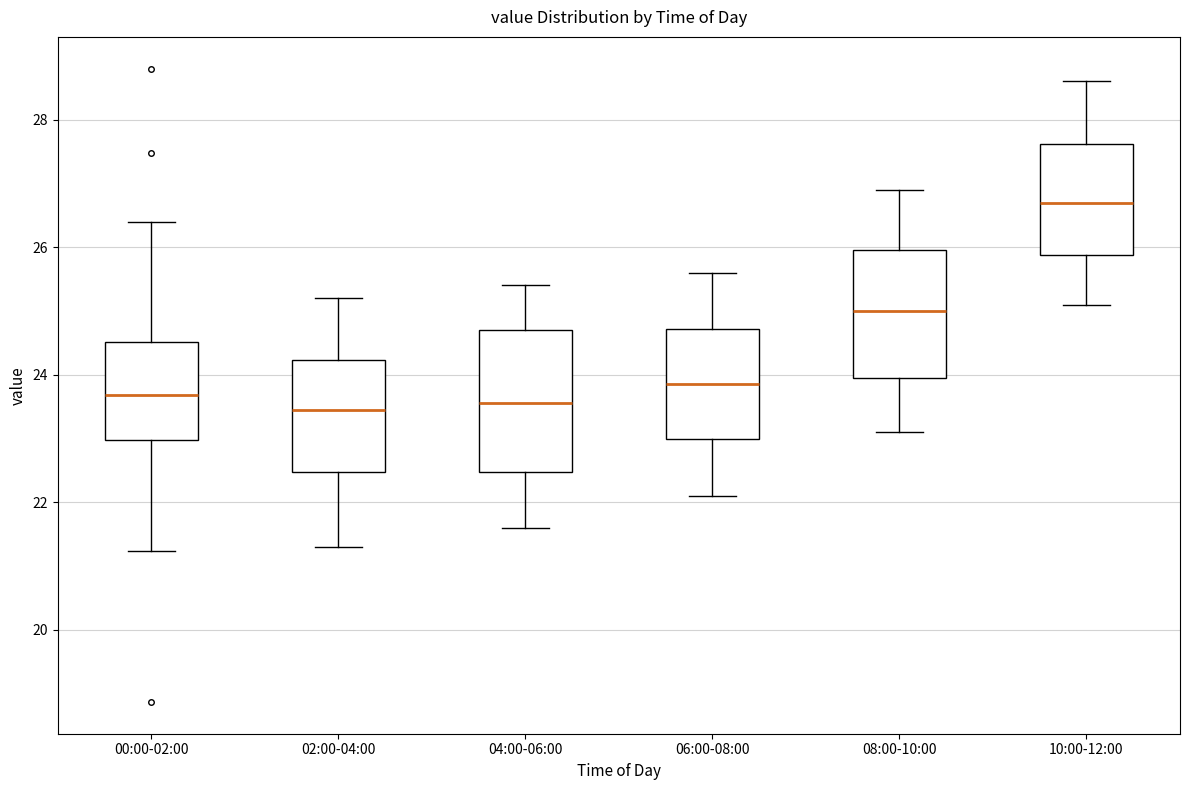

Reading left to right, read every box against the y-axis: the position of its median line, the range the box covers, and the ends of its whiskers. The values are not printed on the chart, so give them approximately, as read against the axis.

00:00-02:00: median 23.6, box 23.0 to 24.6, whiskers 21.2 to 26.4
02:00-04:00: median 23.4, box 22.4 to 24.2, whiskers 21.4 to 25.2
04:00-06:00: median 23.6, box 22.4 to 24.8, whiskers 21.6 to 25.4
06:00-08:00: median 23.8, box 23.0 to 24.8, whiskers 22.2 to 25.6
08:00-10:00: median 25.0, box 24.0 to 26.0, whiskers 23.2 to 27.0
10:00-12:00: median 26.8, box 25.8 to 27.6, whiskers 25.2 to 28.6